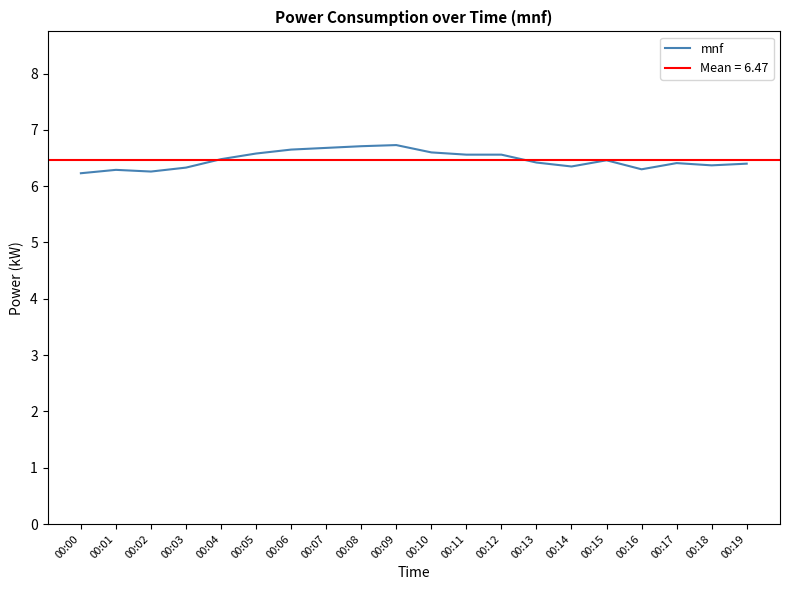

List the labels in order of value, largest first.

00:09, 00:08, 00:07, 00:06, 00:10, 00:05, 00:11, 00:12, 00:04, 00:15, 00:13, 00:17, 00:19, 00:18, 00:14, 00:03, 00:16, 00:01, 00:02, 00:00